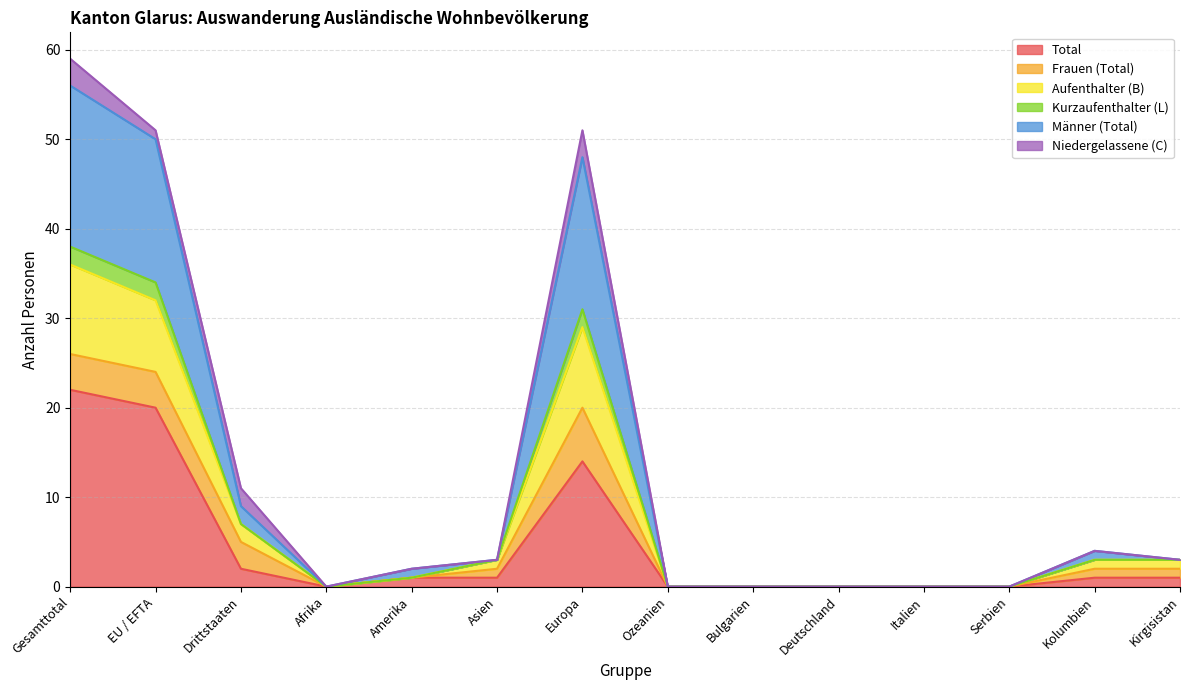

At which label is Total closest to 11?

Europa